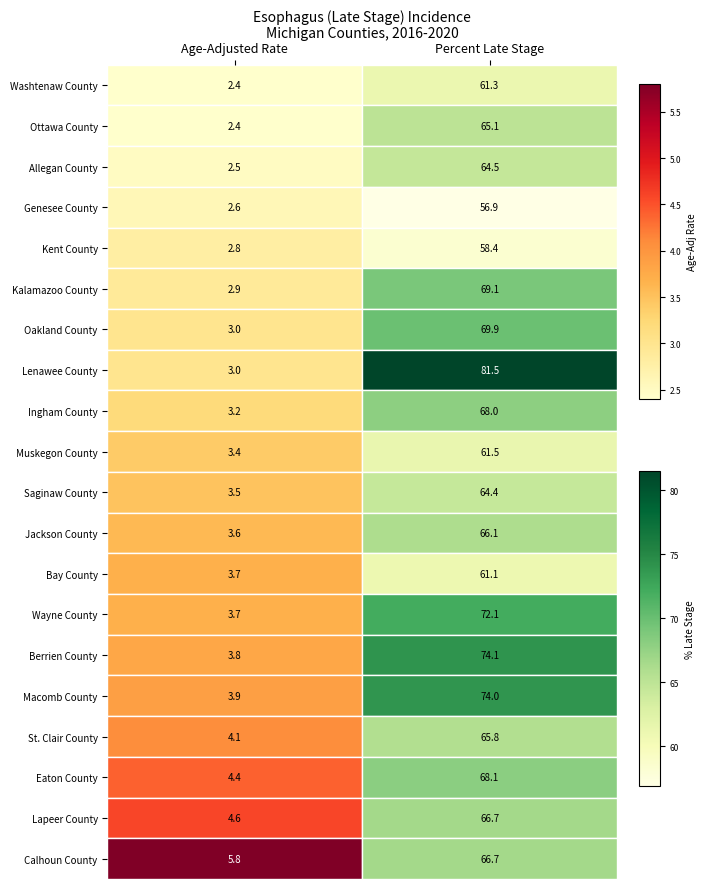

Rank the categories by Lapeer County value from lowest to highest.

Age-Adjusted Rate, Percent Late Stage